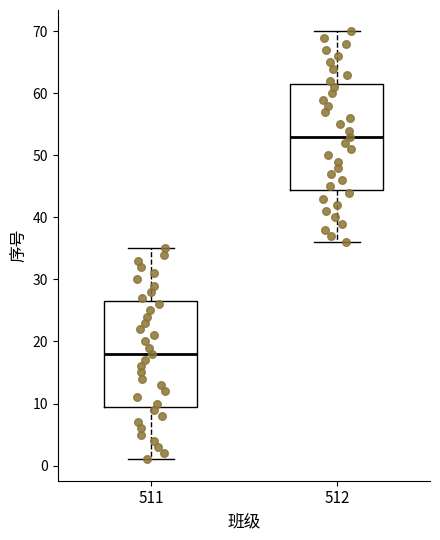

Where is the upper edge of the box at x = 512 on the y-axis? The values are not printed on the chart, so give them approximately, as read against the axis.

62